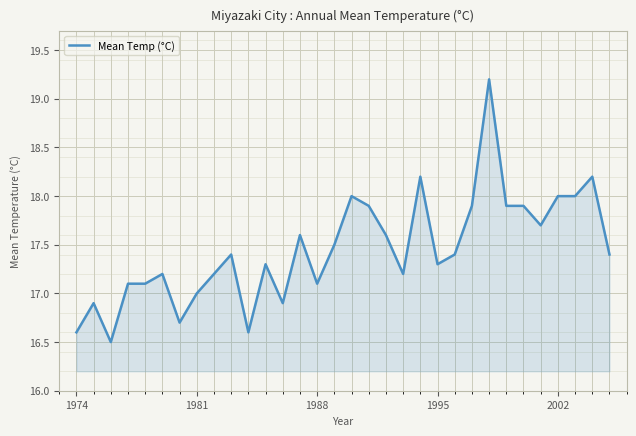

What is the difference between the maximum and minimum values?

2.7